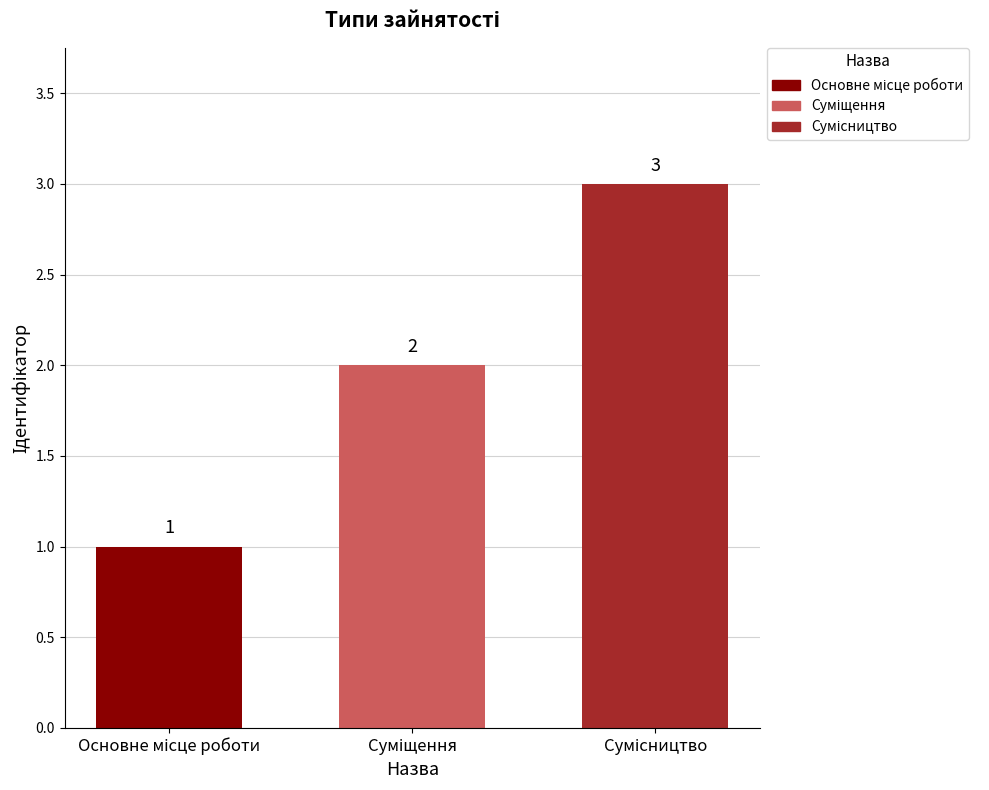

How many values are between 1 and 3?

3